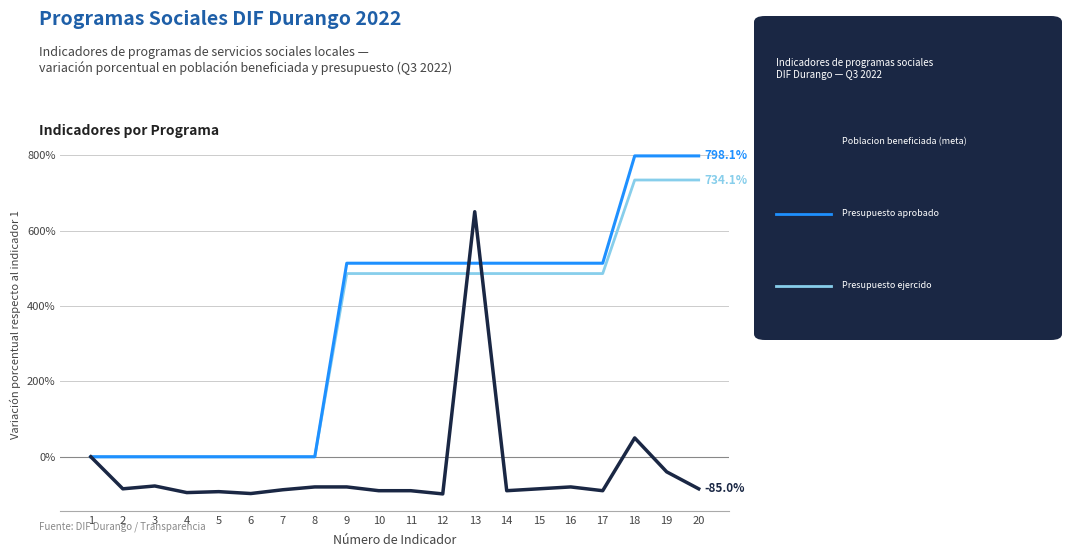

What is the difference between the highest and lowest values at 14?

603.4